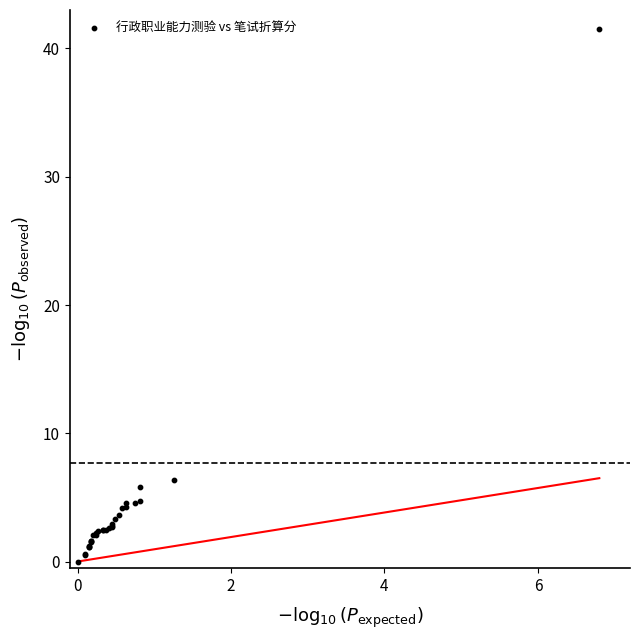

What Y value in the scatter plot is closest to 20?

6.3